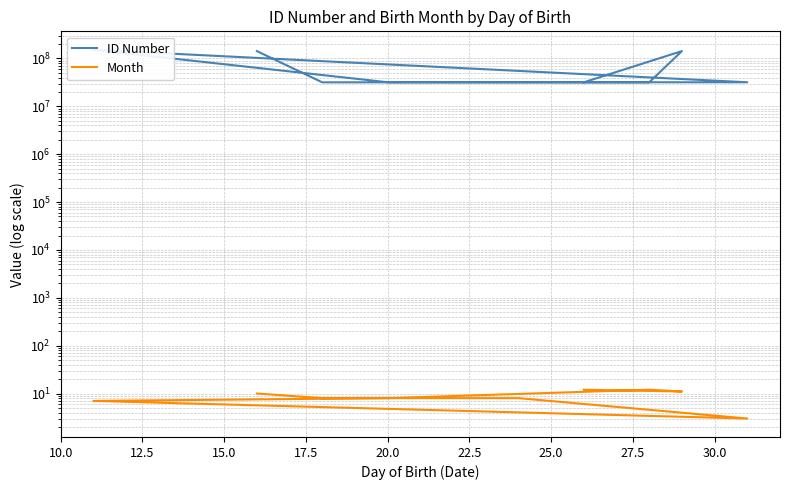

True or false: ID Number has more than 1 interior local peaks.

True